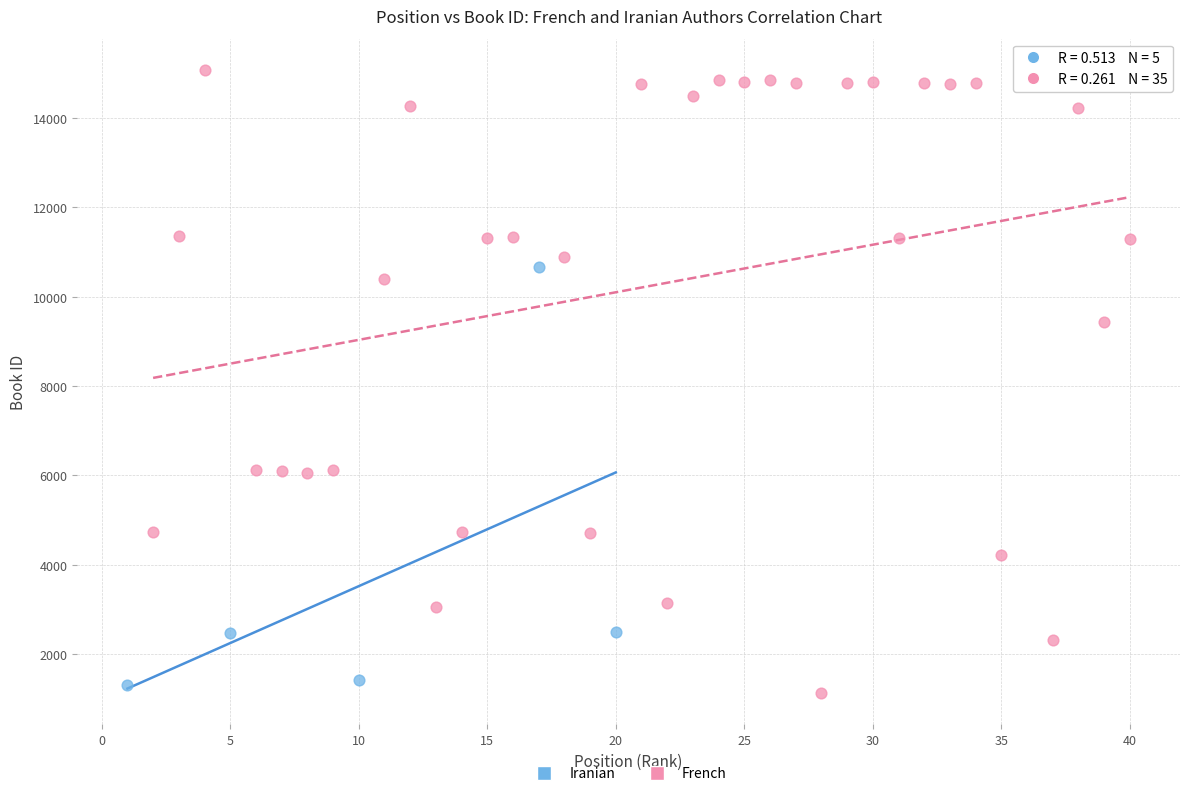

Which series has the largest Y range (max minus min)?

French